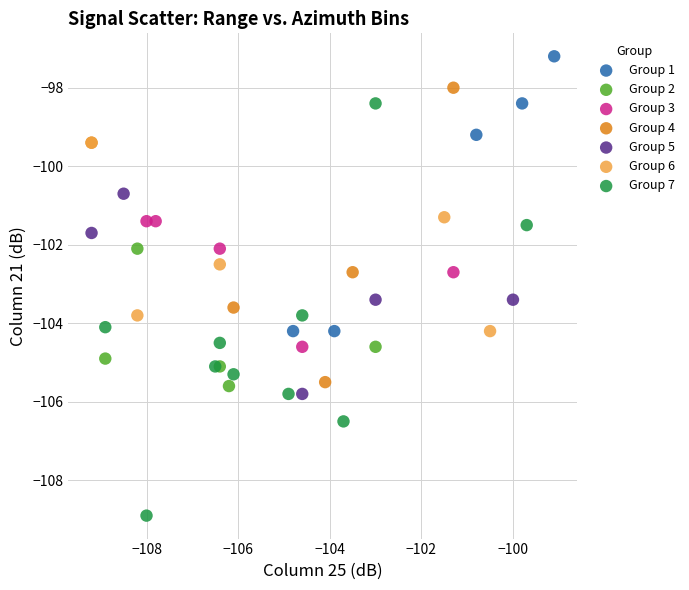

Which series reaches the maximum Y coordinate?

Group 1